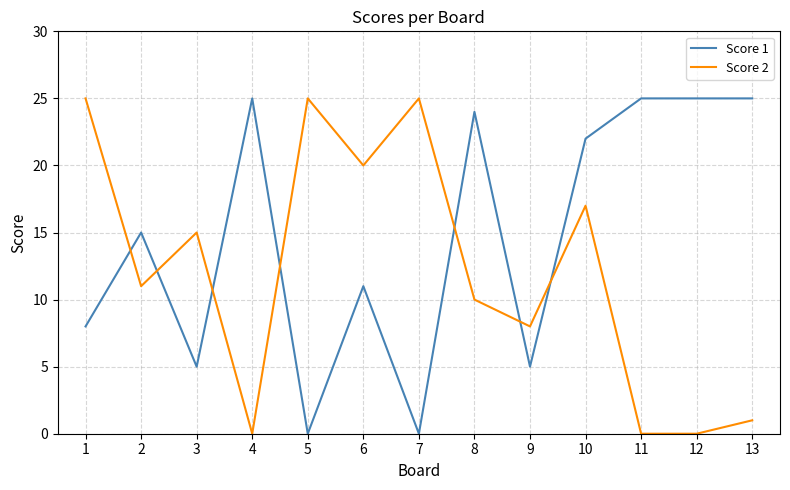

What is the average value of the Score 2 series?

12